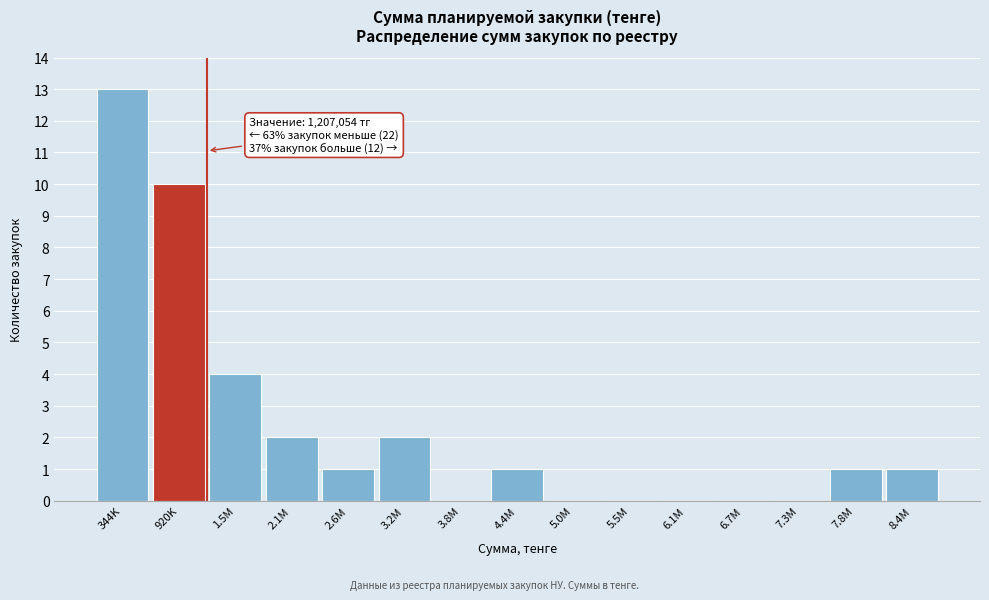

Reading left to right, extract all data points from this chart.

344K=13	920K=10	1.5M=4	2.1M=2	2.6M=1	3.2M=2	3.8M=0	4.4M=1	5.0M=0	5.5M=0	6.1M=0	6.7M=0	7.3M=0	7.8M=1	8.4M=1